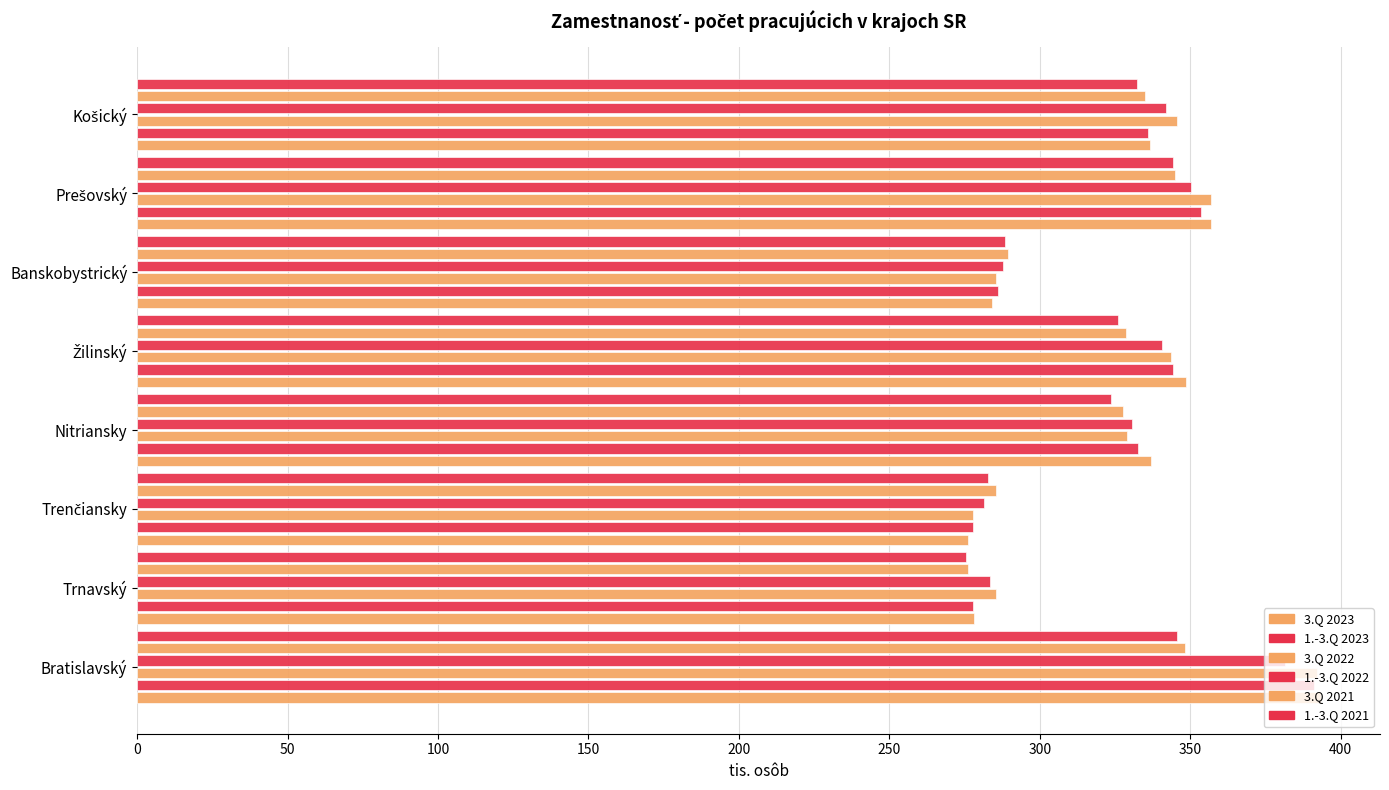

How many categories are shown in the chart?

8